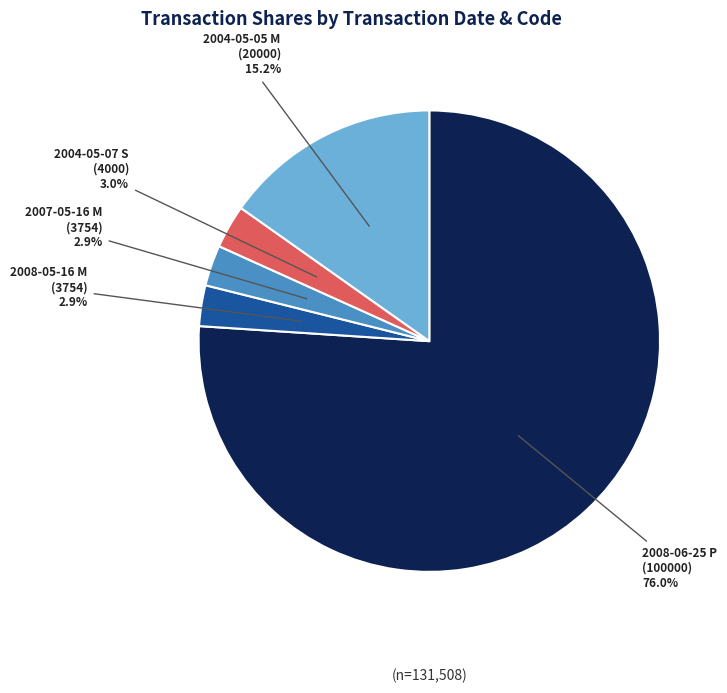

How many segments does this pie chart have?

5